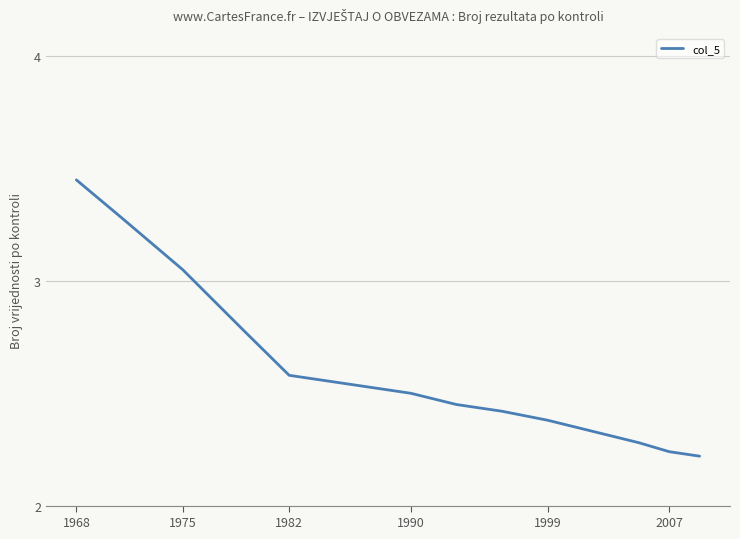

What is the difference between the maximum and minimum values?

1.2